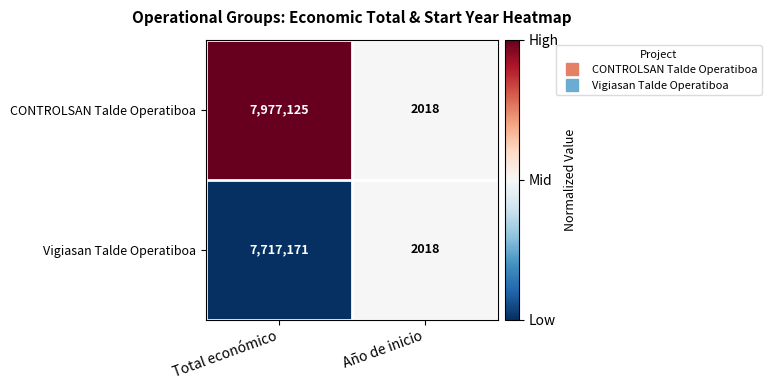

Which category has the highest value across all series?

Total económico